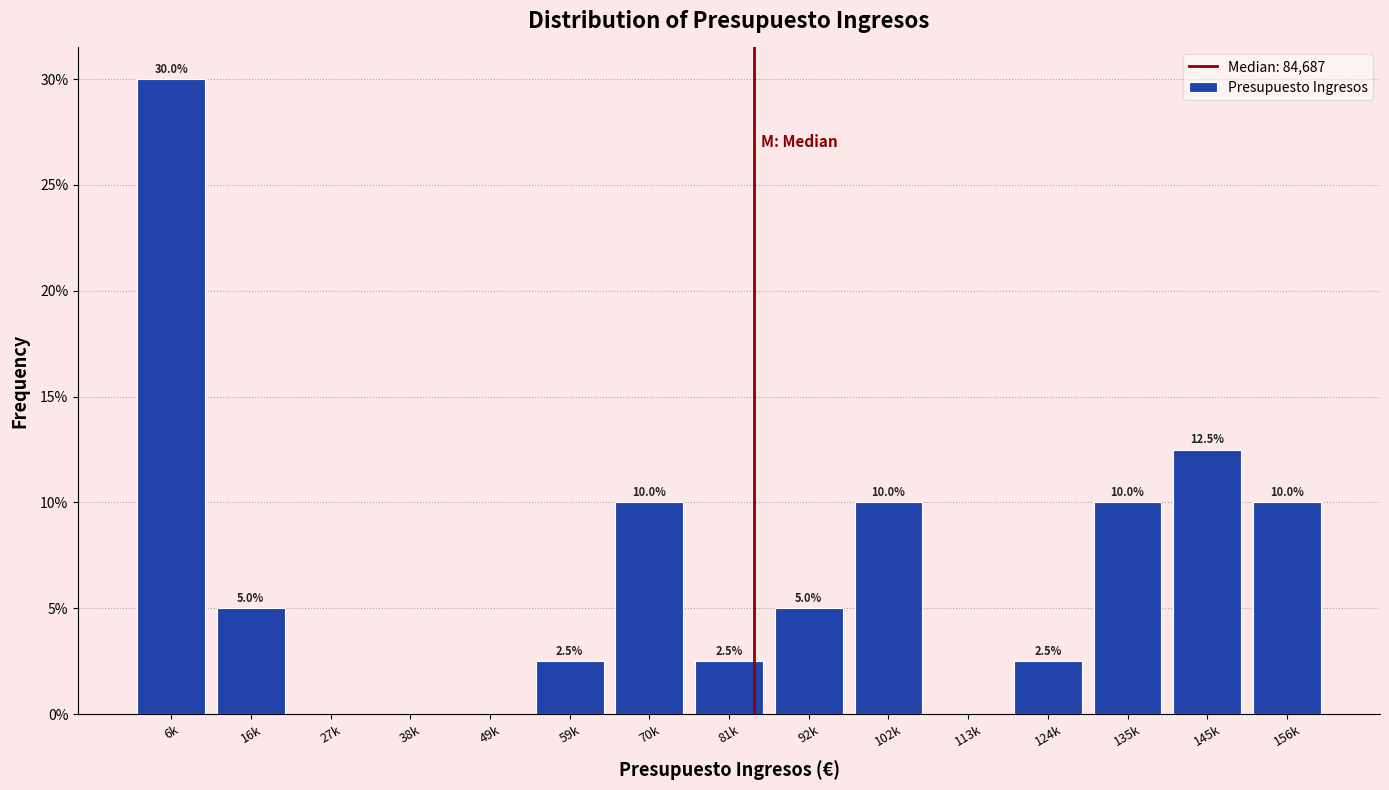

Reading left to right, list all the values displayed in this chart.

6k=30.0	16k=5.0	27k=0.0	38k=0.0	49k=0.0	59k=2.5	70k=10.0	81k=2.5	92k=5.0	102k=10.0	113k=0.0	124k=2.5	135k=10.0	145k=12.5	156k=10.0